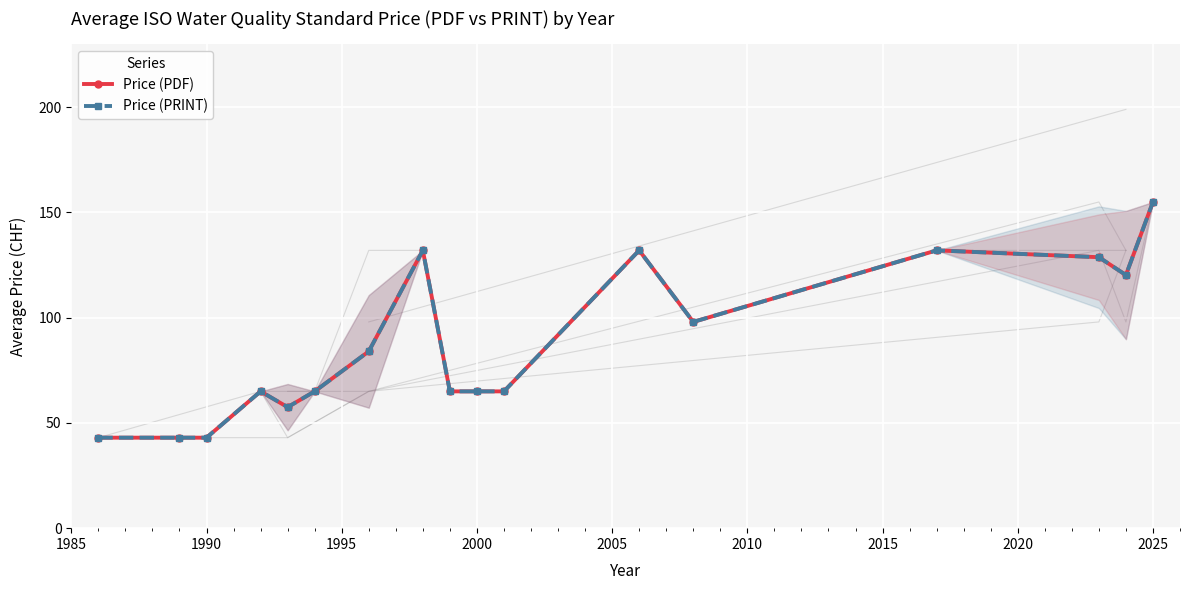

How many data points in Price (PDF) are above 65?

8